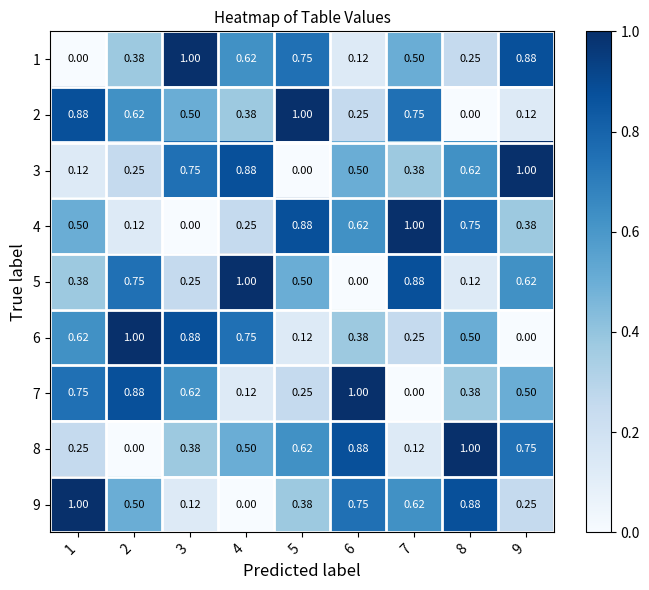

Is the value of 2 at 8 greater than the value of 8 at 7?

No